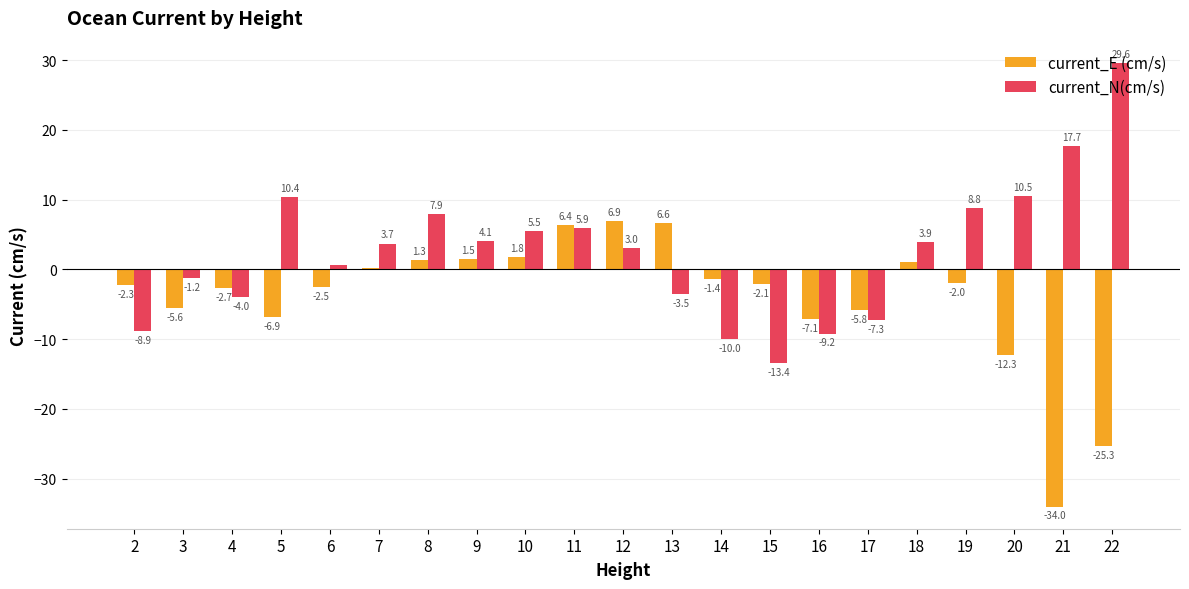

At which label does current_N(cm/s) reach its peak?

22